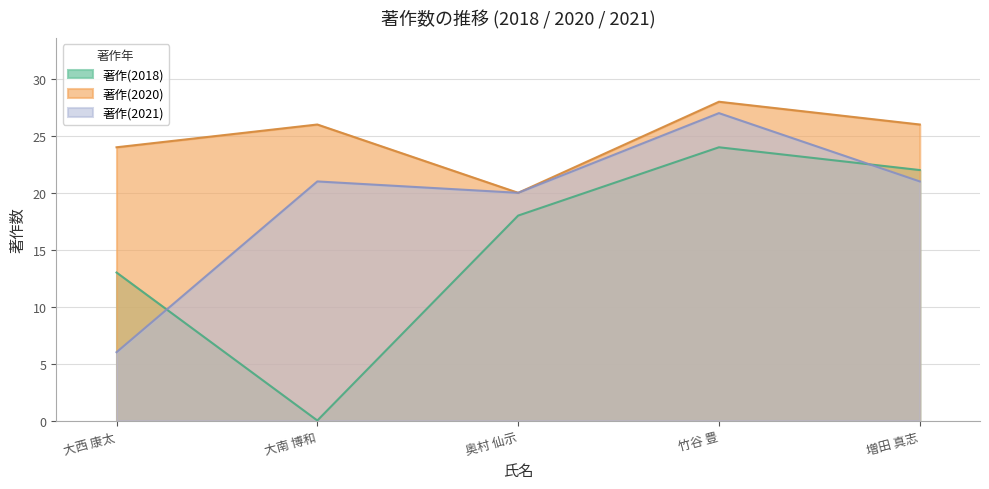

Reading left to right, transcribe all the data shown in this chart.

著作(2018): 大西 康太=13	大南 博和=0	奥村 仙示=18	竹谷 豊=24	増田 真志=22
著作(2020): 大西 康太=24	大南 博和=26	奥村 仙示=20	竹谷 豊=28	増田 真志=26
著作(2021): 大西 康太=6	大南 博和=21	奥村 仙示=20	竹谷 豊=27	増田 真志=21